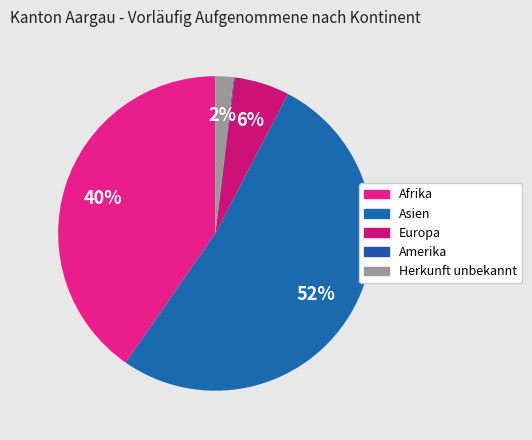

Is it true that Amerika is 1% of the pie?

False